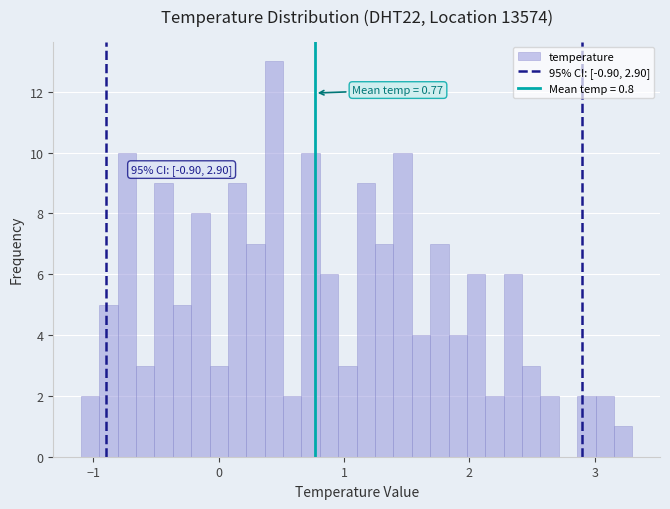

Around what value on the x-axis is the tallest bar? Give the approximate position of its centre, as read against the axis.

0.4